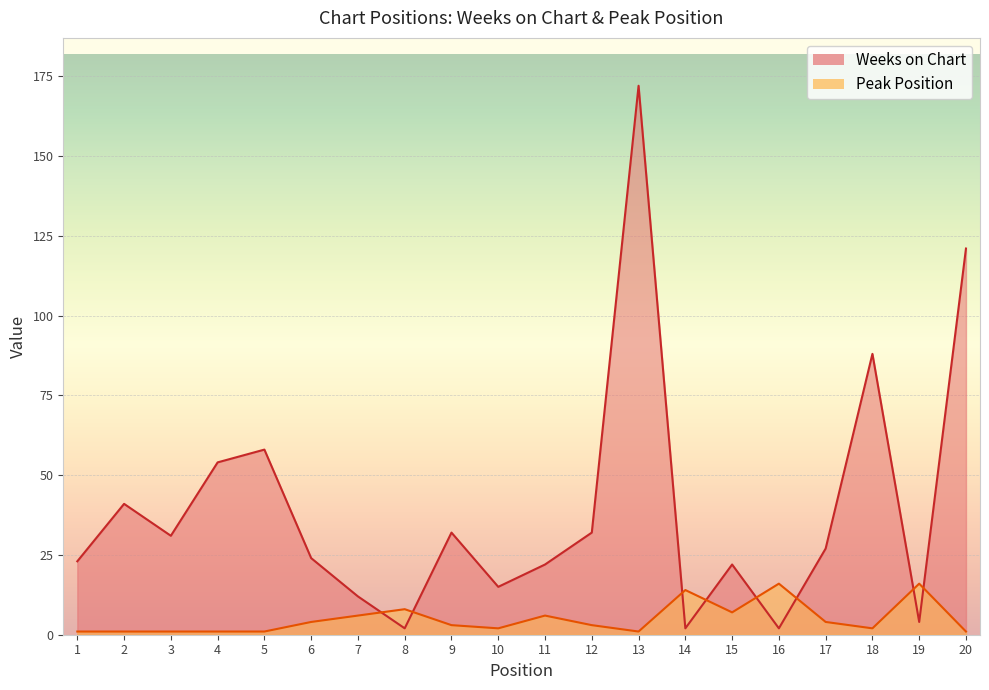

At which category does Peak Position reach its first local peak?

8